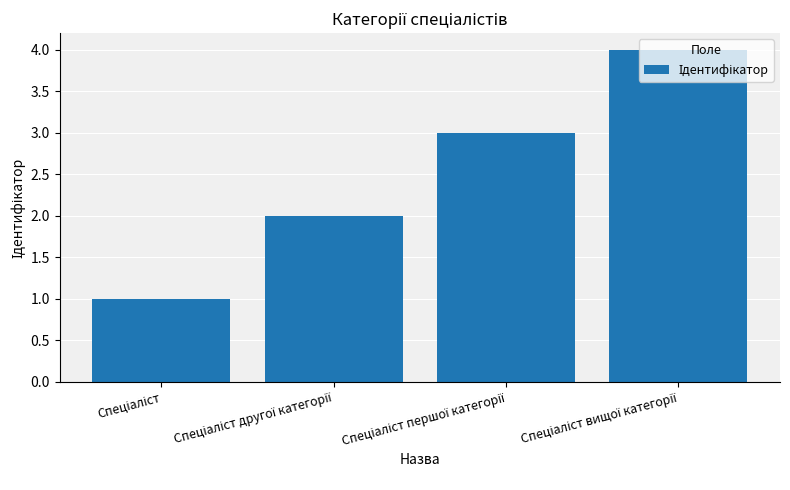

What is the difference between the maximum and minimum values?

3